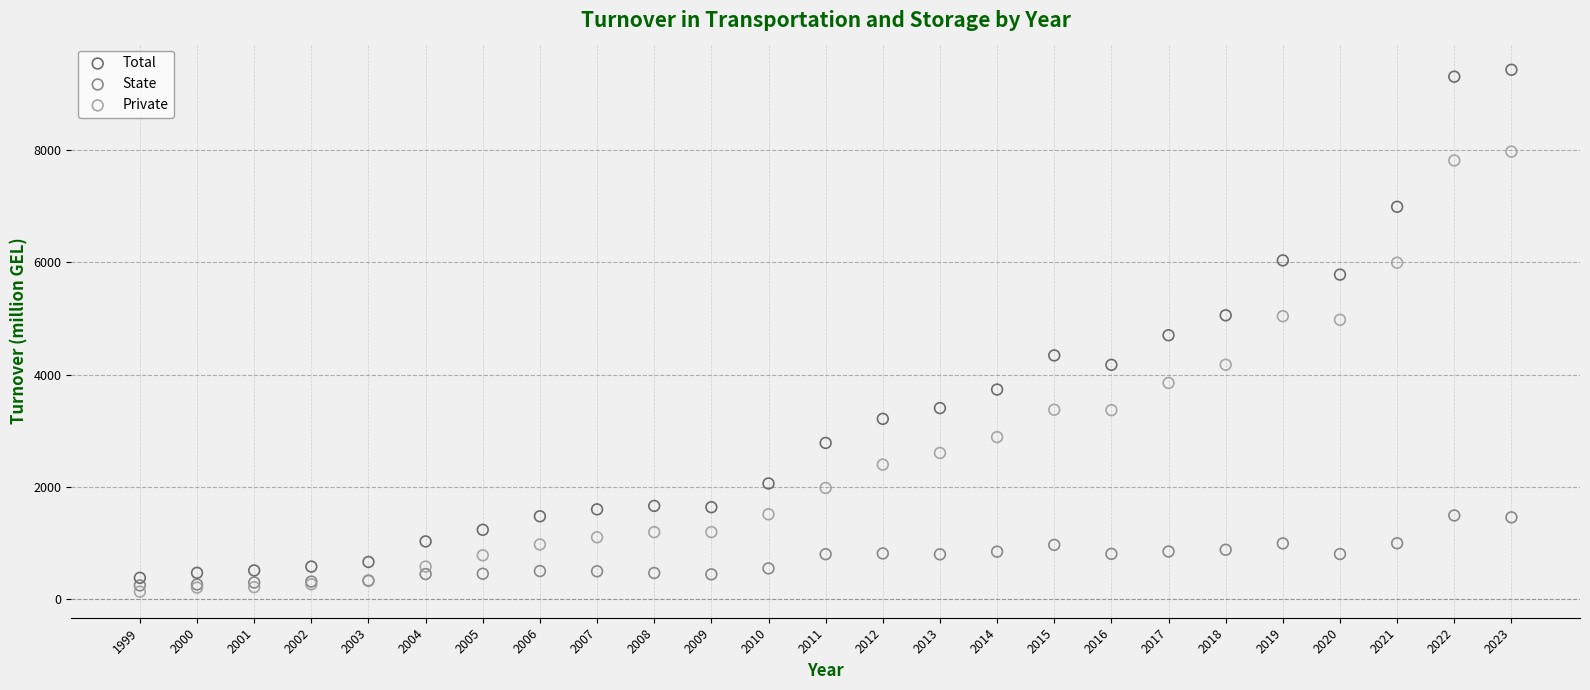

What is the X range (max minus min) for the scatter plot?

24.0